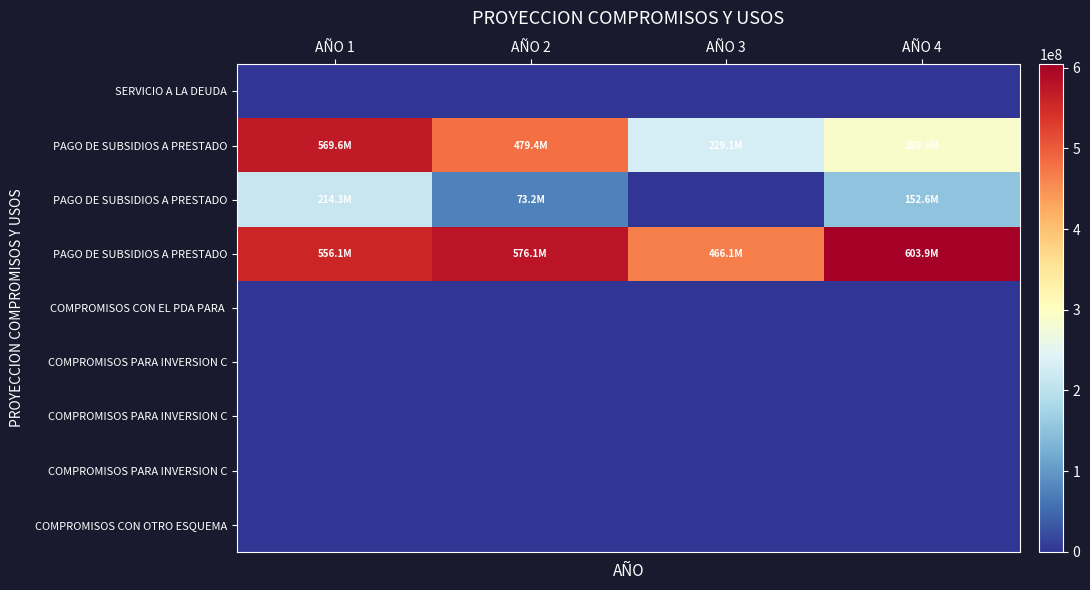

What is the total value across all series at AÑO 4?

1046095129